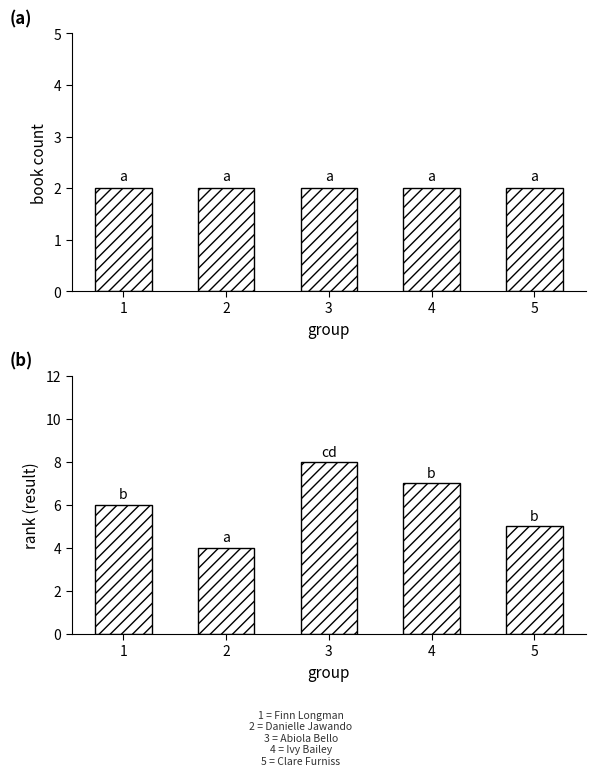

Reading right to left, what are all the values shown in this chart?

Book Count: 2	2	2	2	2
Rank (Result): 5	7	8	4	6